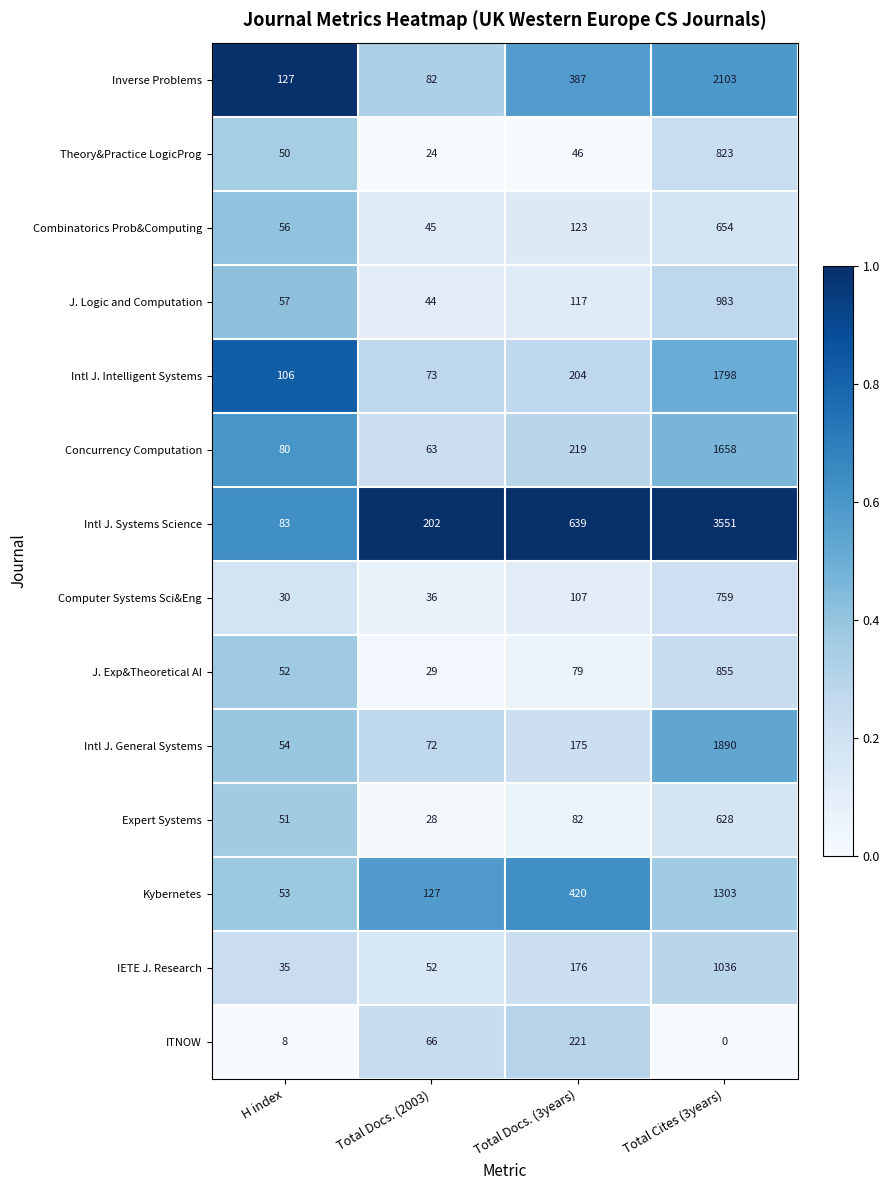

At which category does the chart reach its minimum across all series?

Total Cites (3years)